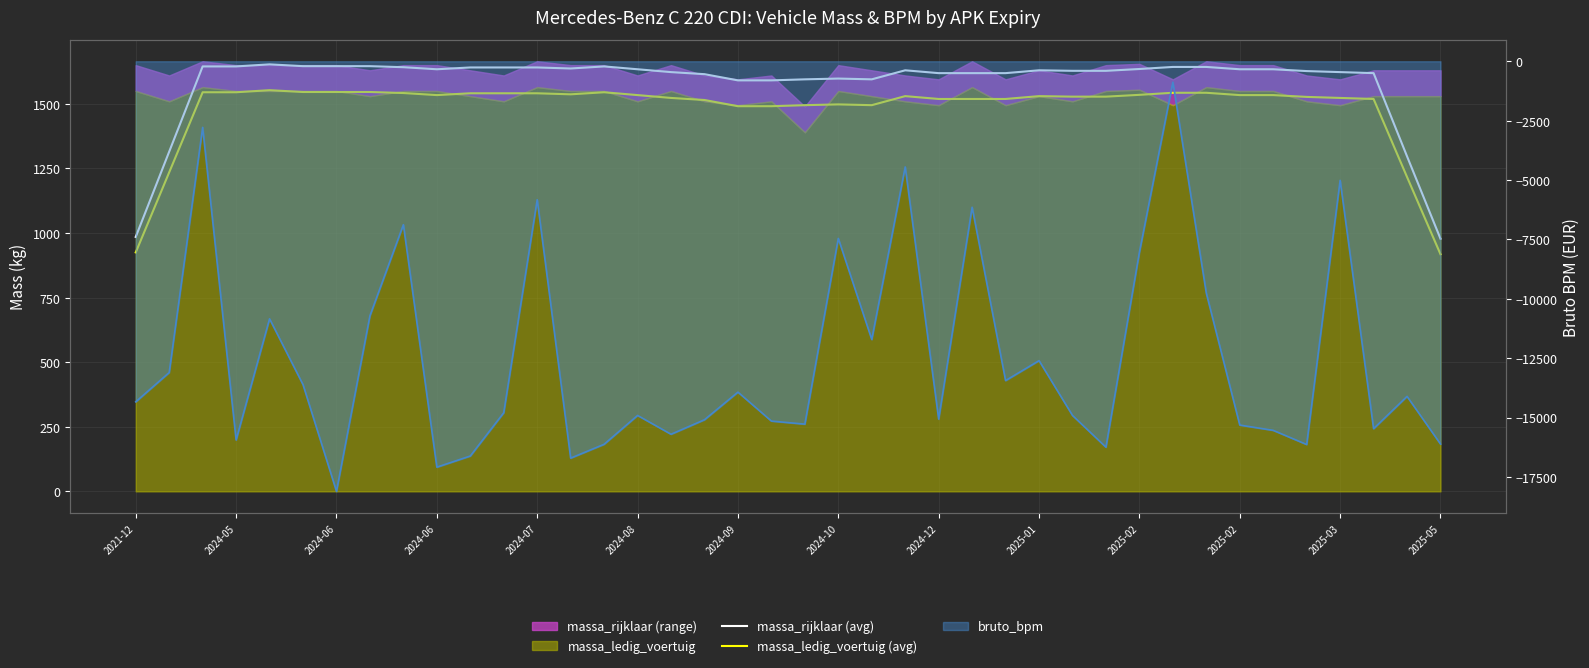

True or false: massa_ledig_voertuig (avg) and bruto_bpm intersect in this chart.

False